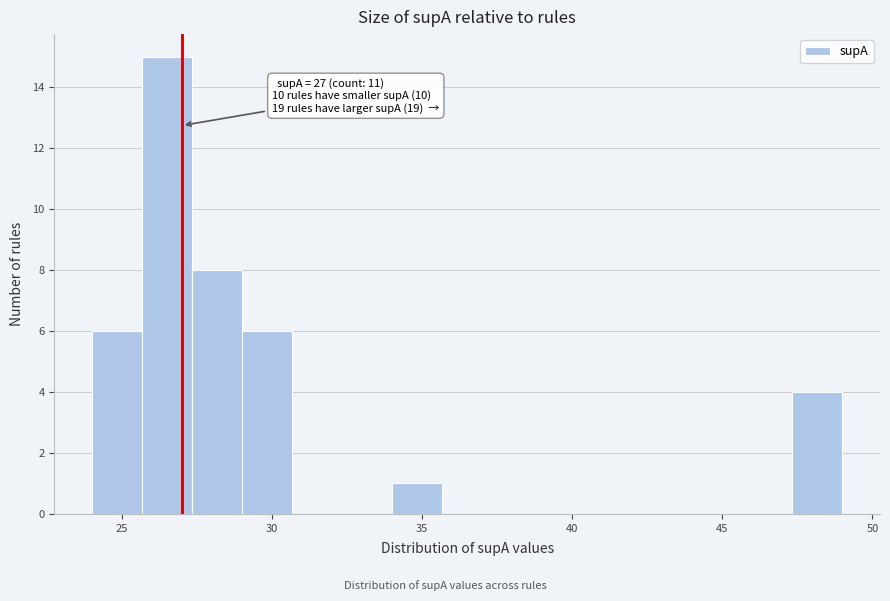

Around what value on the x-axis is the tallest bar? Give the approximate position of its centre, as read against the axis.

26.5